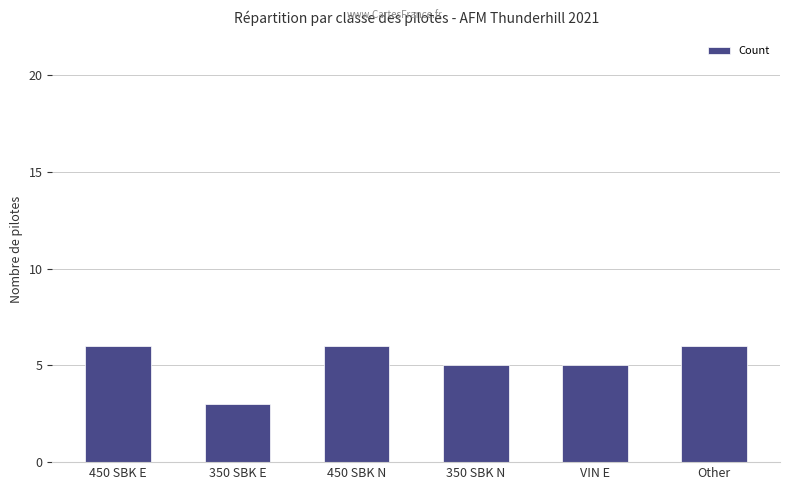

Reading left to right, extract all data points from this chart.

6	3	6	5	5	6